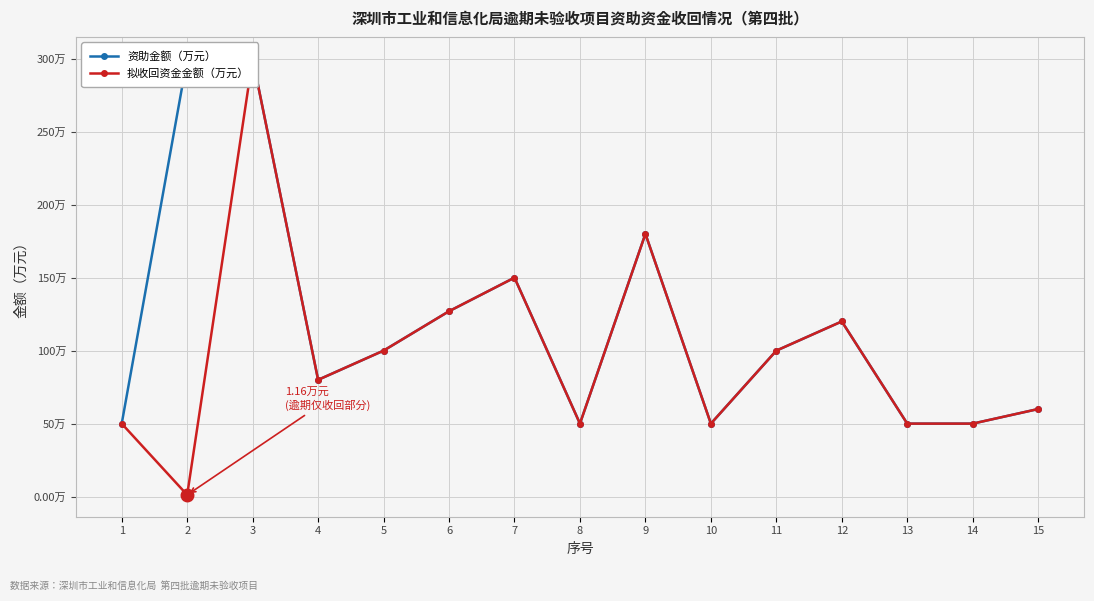

What is the value of the 拟收回资金金额（万元） point at the 9th from the left?

180.0